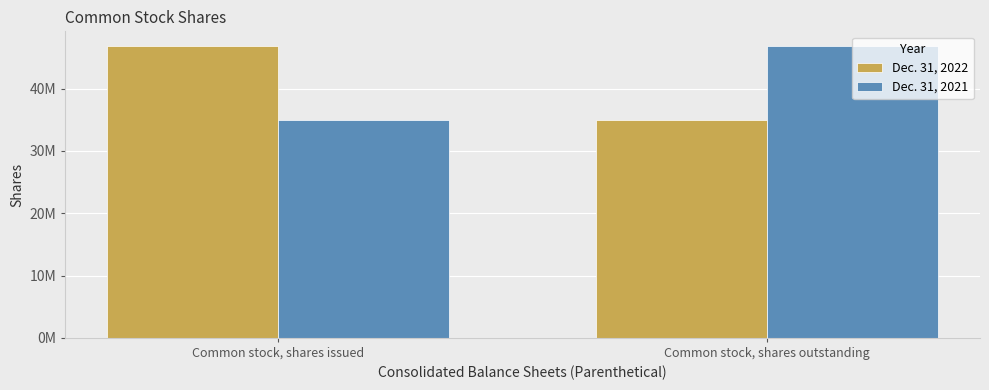

What are all the series names shown in the legend?

Dec. 31, 2022, Dec. 31, 2021